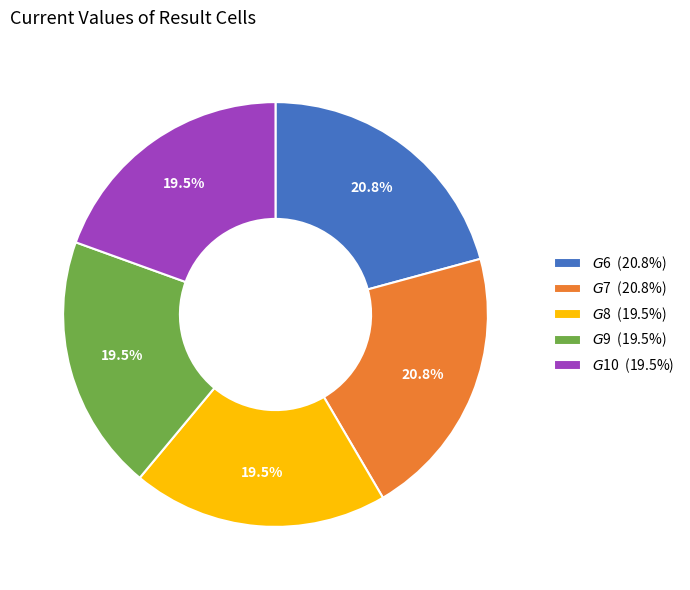

Is there any slice that represents more than half of the pie?

No